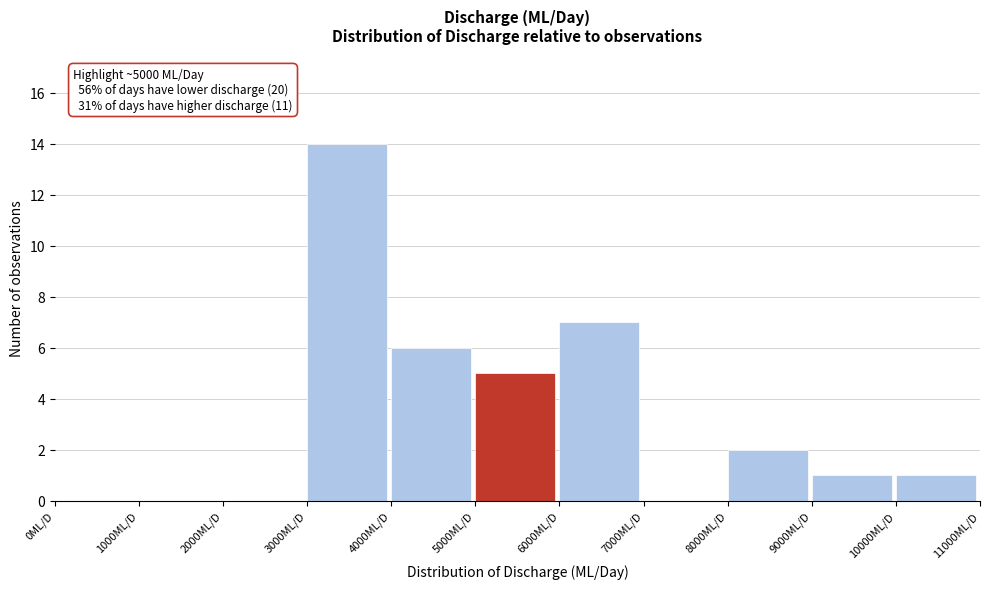

Which range on the x-axis has the tallest bar?

3000 to 4000